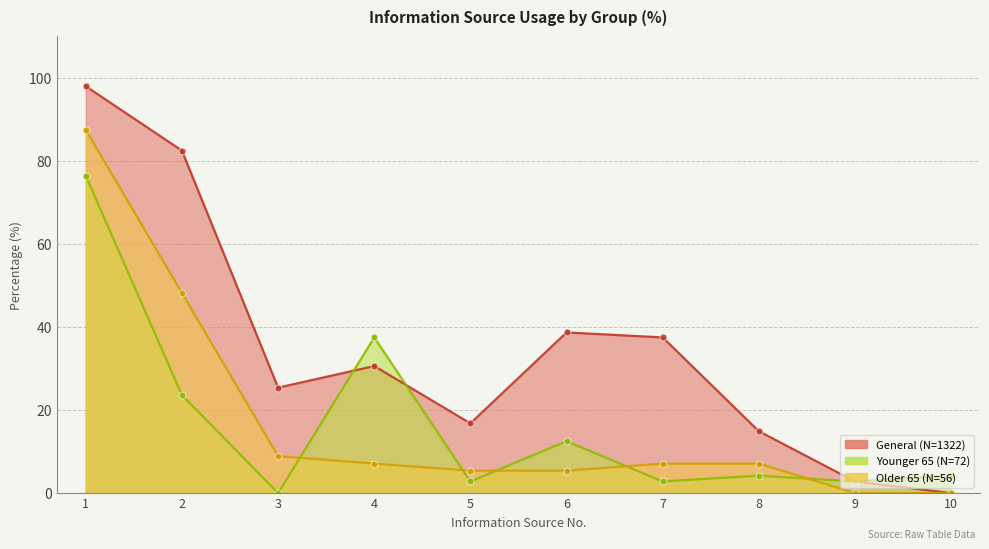

What is the spread (max minus min) of values at 9?

2.8